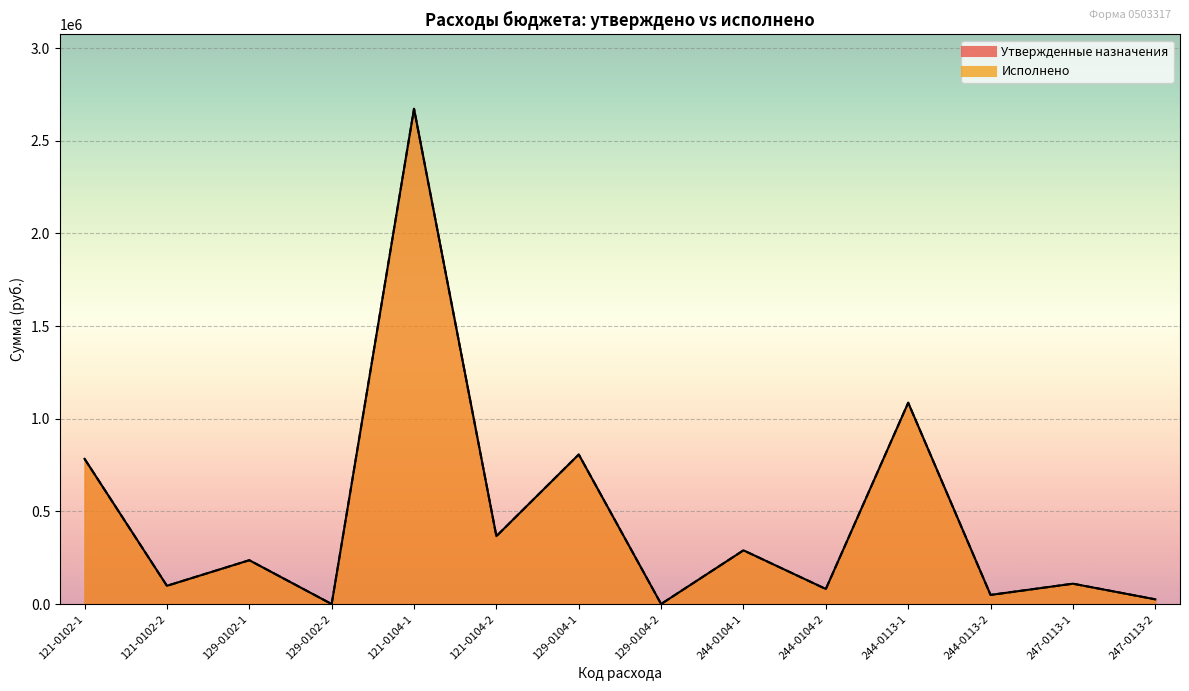

Reading left to right, transcribe all the data shown in this chart.

Утвержденные назначения: 121-0102-1=783622.0	121-0102-2=98612.0	129-0102-1=236654.0	129-0102-2=110.5	121-0104-1=2672427.0	121-0104-2=366504.9	129-0104-1=807073.0	129-0104-2=356.3	244-0104-1=290000.0	244-0104-2=81415.8	244-0113-1=1086396.2	244-0113-2=49402.9	247-0113-1=110000.0	247-0113-2=25628.2
Исполнено: 121-0102-1=783622.0	121-0102-2=98612.0	129-0102-1=236654.0	129-0102-2=110.5	121-0104-1=2672427.0	121-0104-2=366504.9	129-0104-1=807073.0	129-0104-2=356.3	244-0104-1=290000.0	244-0104-2=81415.8	244-0113-1=1086396.2	244-0113-2=49402.9	247-0113-1=110000.0	247-0113-2=25628.2